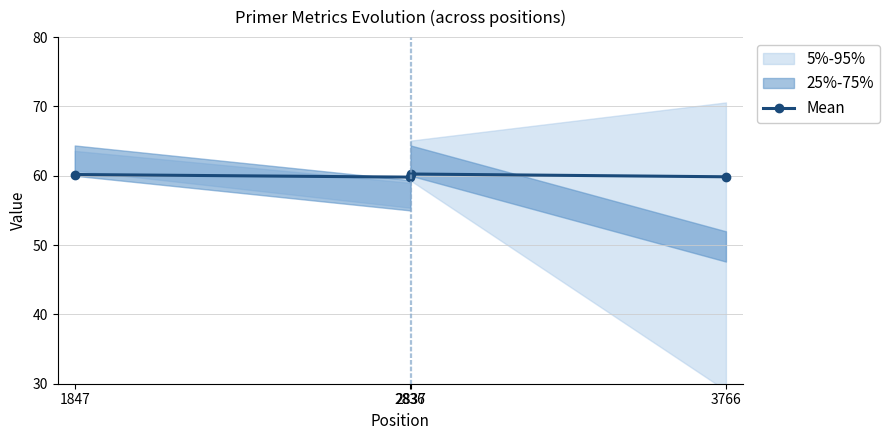

Reading left to right, list all the values displayed in this chart.

60.2	59.8	60.3	59.9